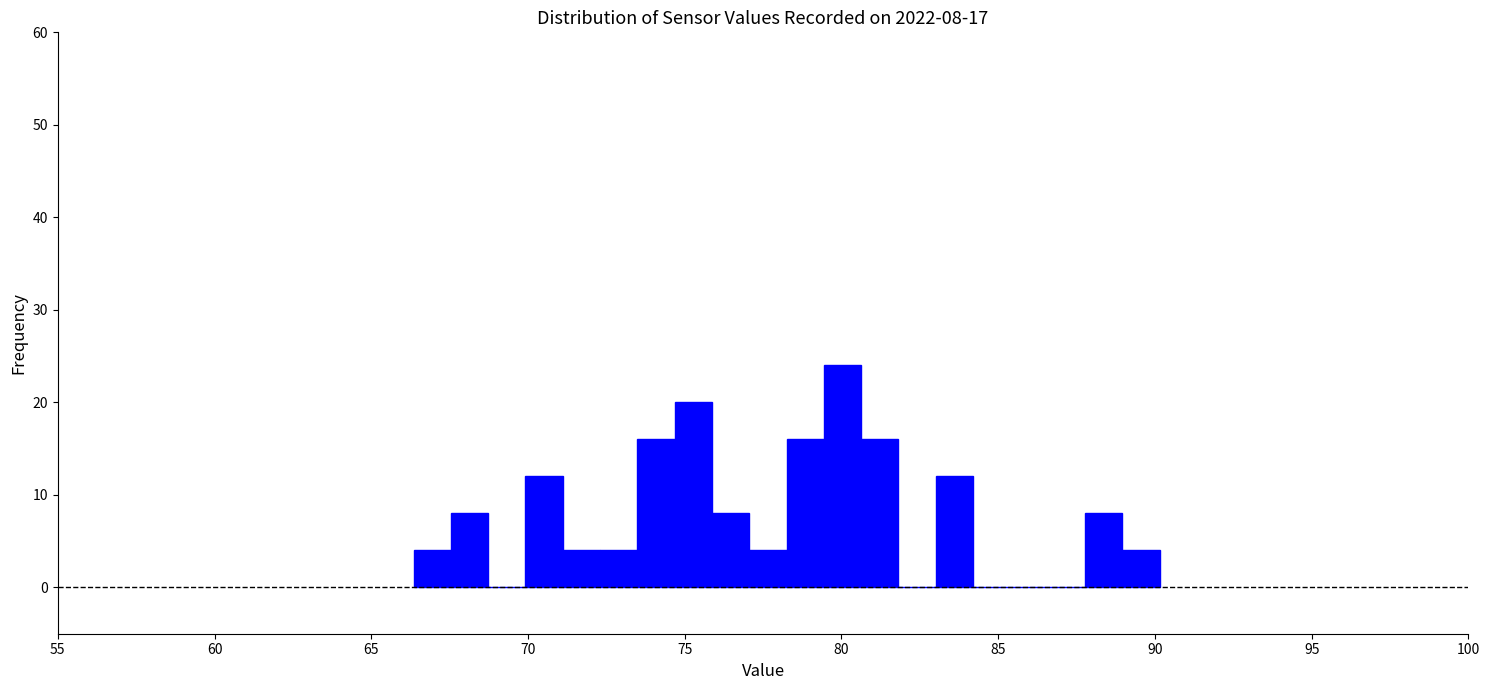

Read against the x-axis, roughly where is the centre of the tallest bar?

80.0